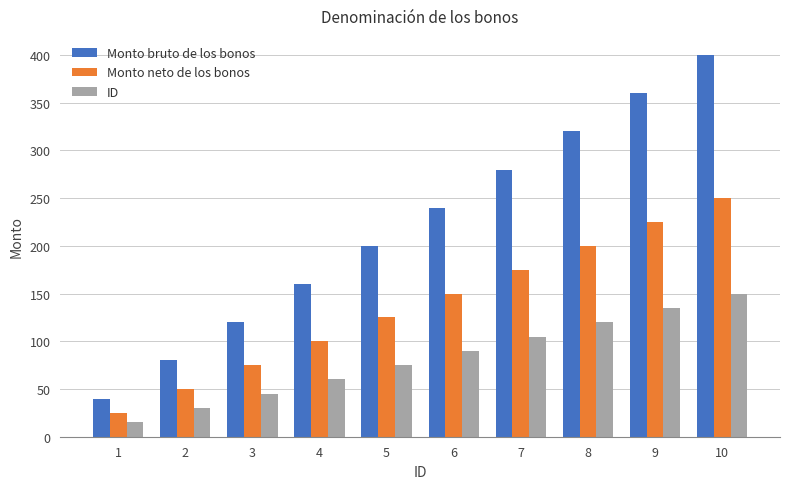

Which category has the highest value in the ID series?

10